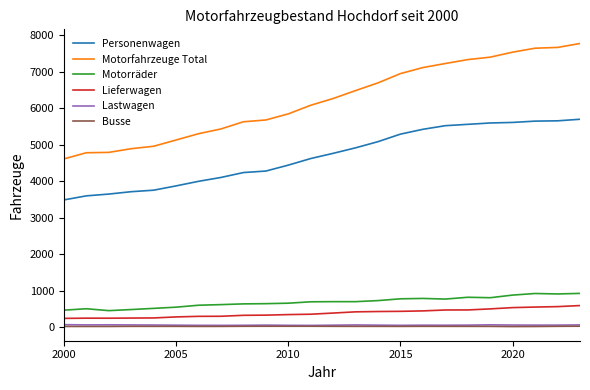

Is this an area chart (filled region under the line)?

No